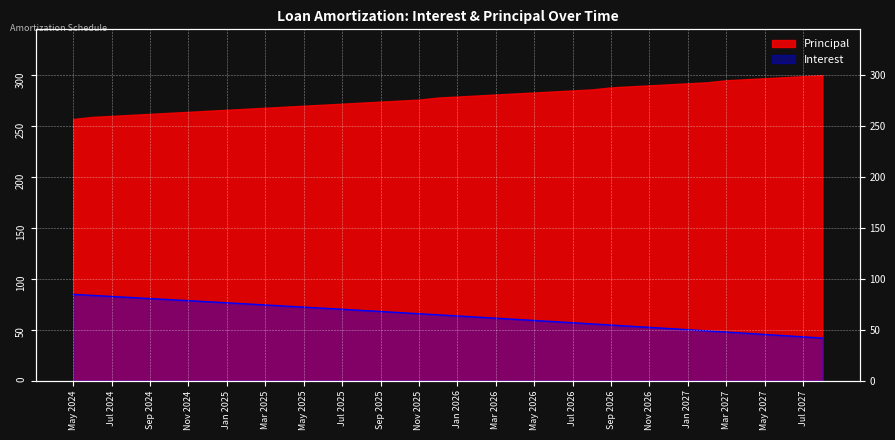

What is the sum of the values at Jul 2024 and Dec 2026?

133.8